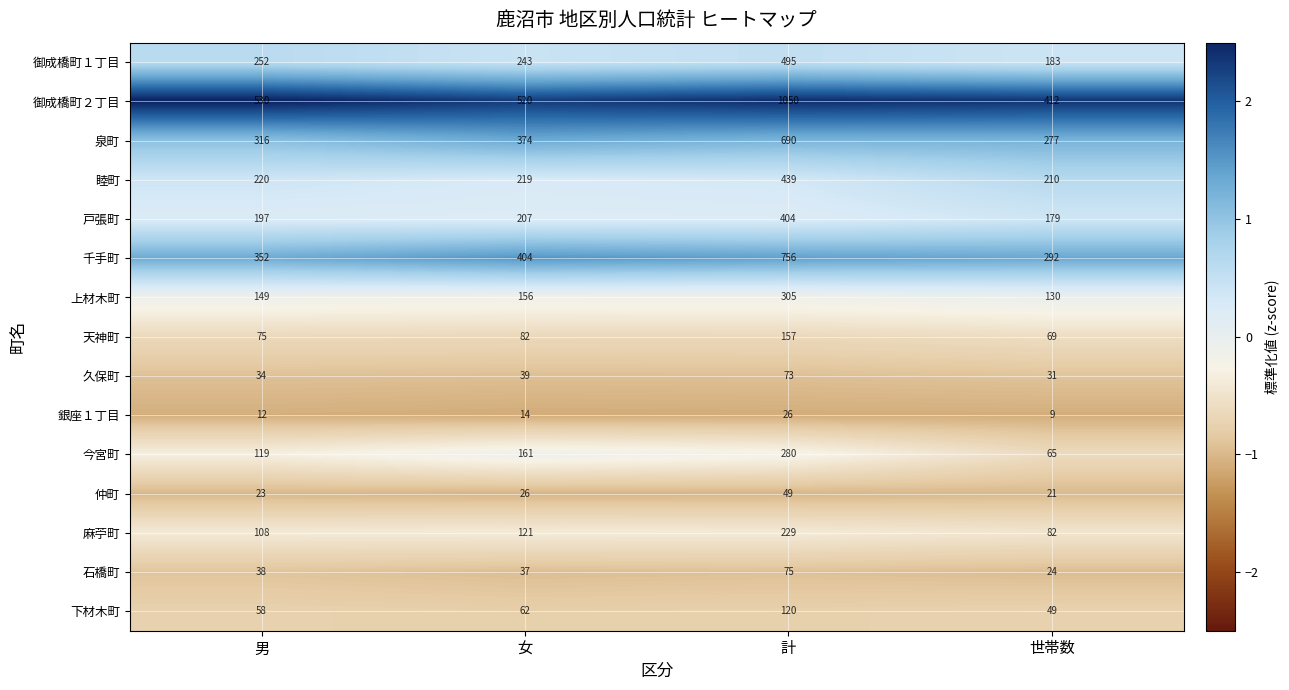

List the series in order of their peak value, highest first.

御成橋町２丁目, 千手町, 泉町, 御成橋町１丁目, 睦町, 戸張町, 上材木町, 今宮町, 麻苧町, 天神町, 下材木町, 石橋町, 久保町, 仲町, 銀座１丁目